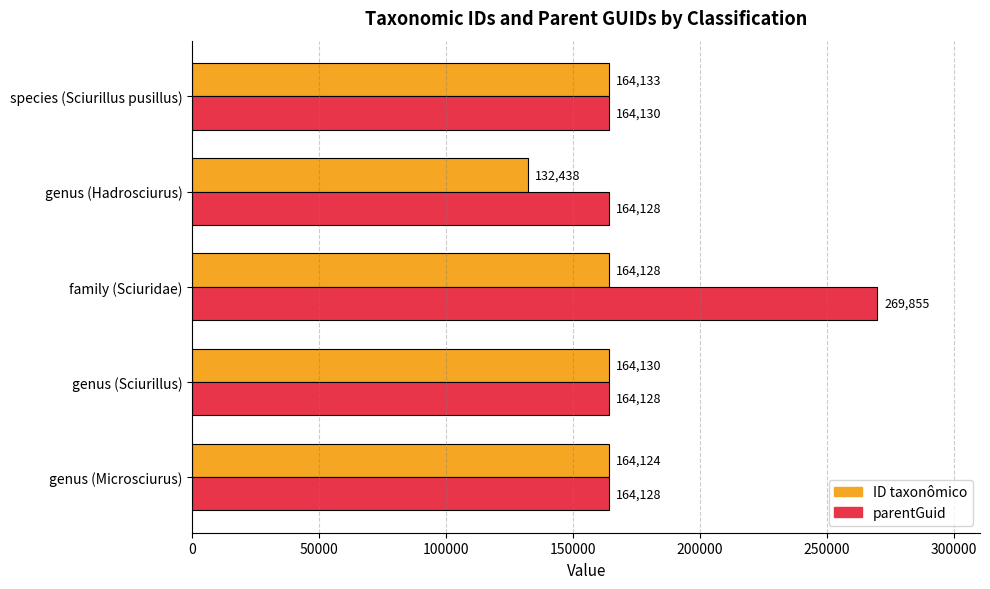

Where is parentGuid nearest to the value 216991?

species (Sciurillus pusillus)